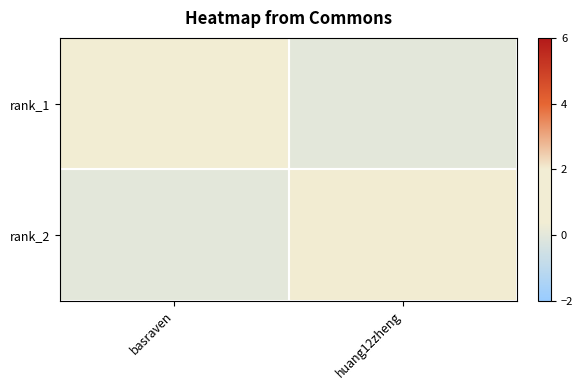

At how many categories does at least one series exceed 0?

2